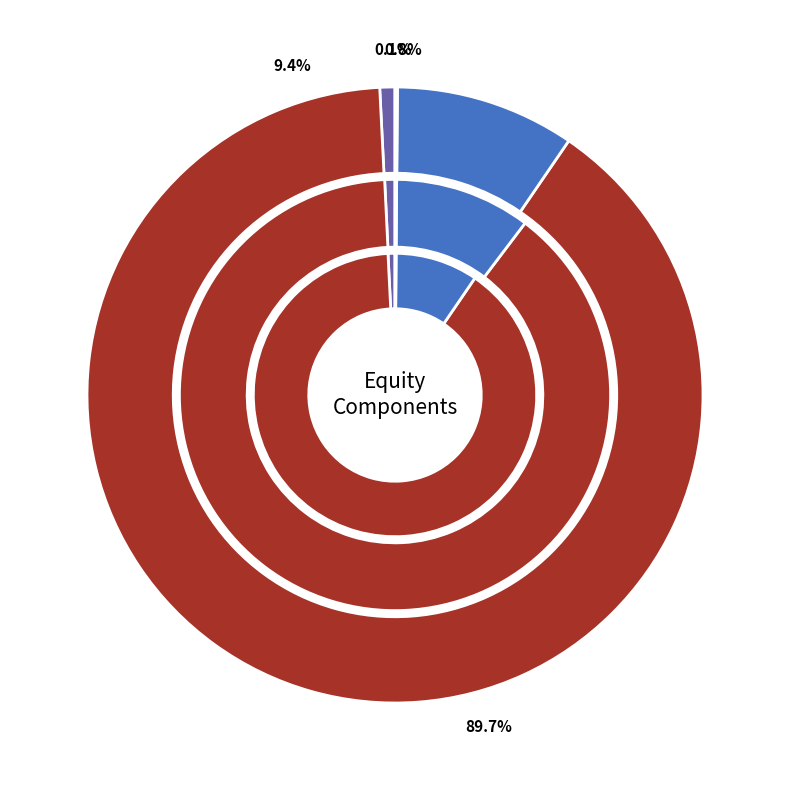

What percentage is NOT represented by values_2018?

10.3%